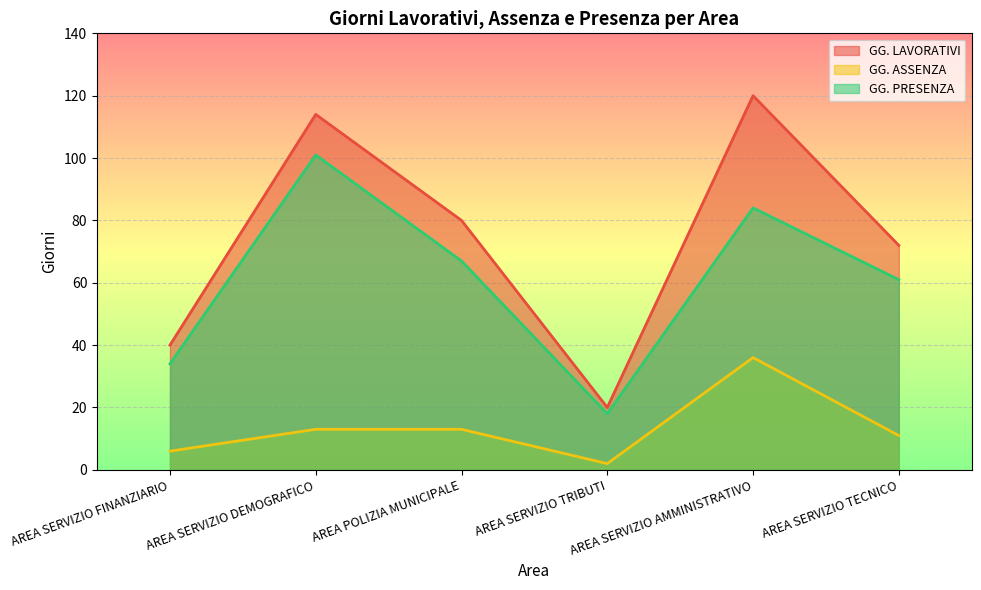

What is the spread (max minus min) of values at AREA SERVIZIO FINANZIARIO?

34